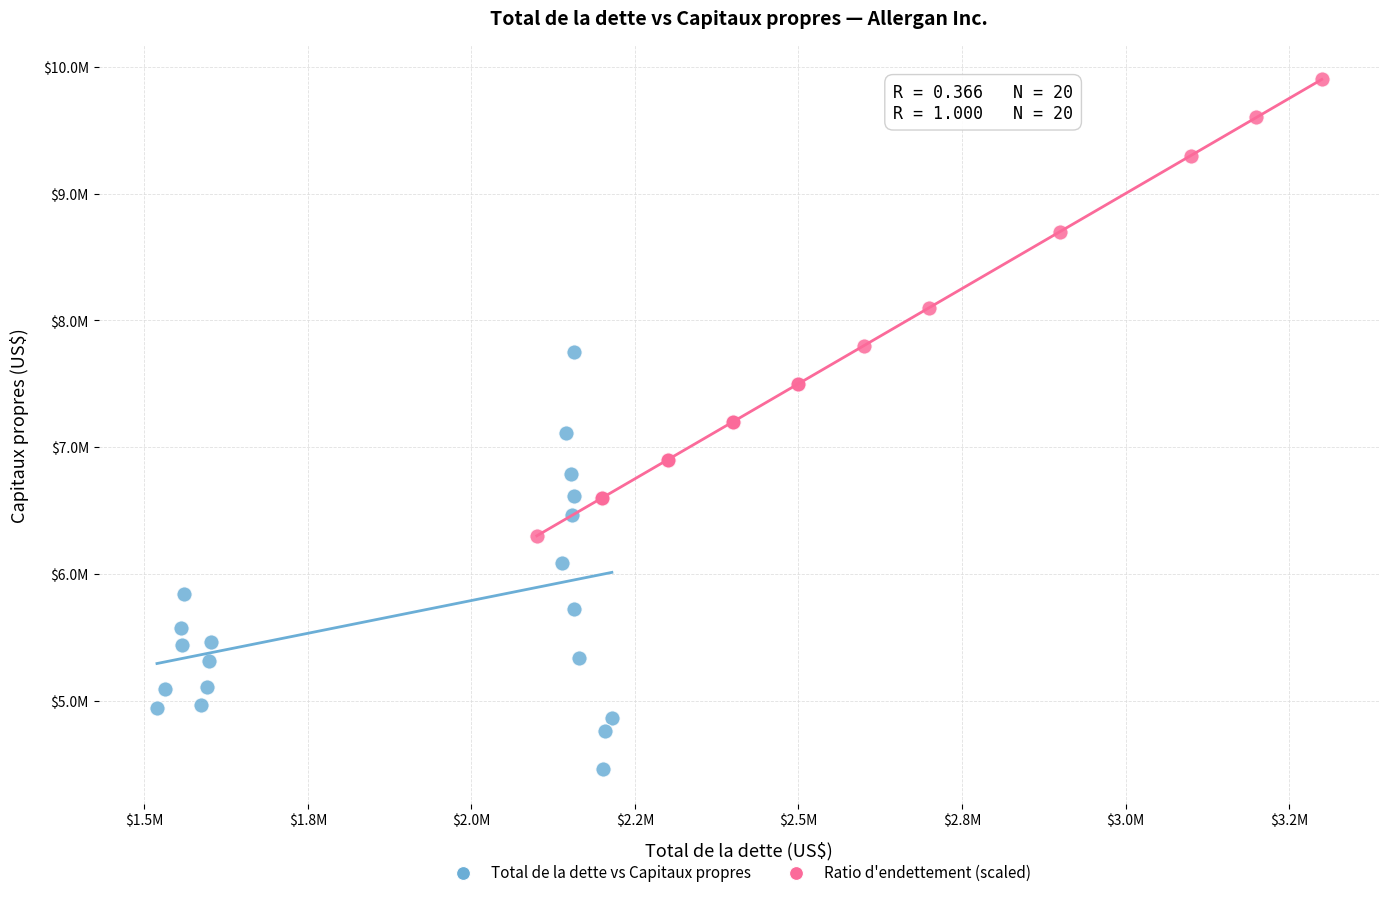

Which series reaches the minimum Y coordinate?

Total de la dette vs Capitaux propres